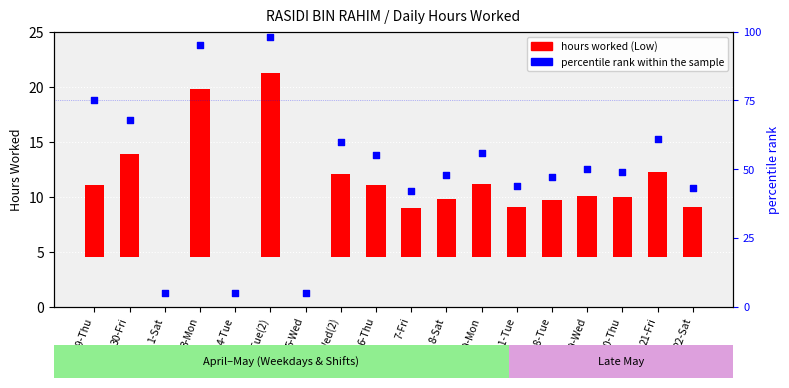

What is the total value across all series at 10-Mon?

62.6